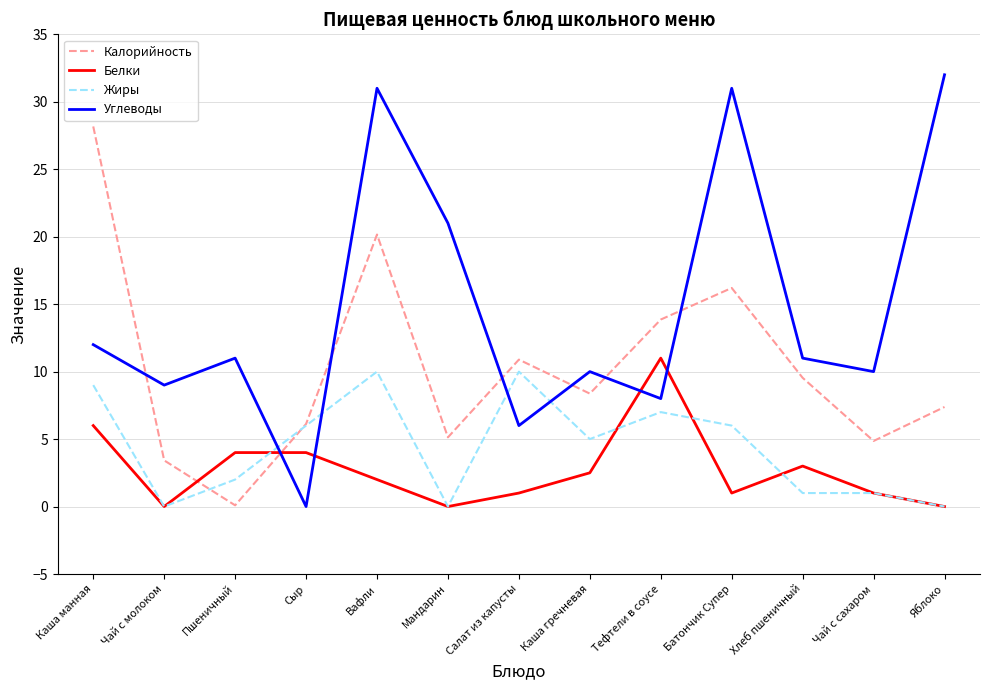

True or false: Белки and Углеводы cross at least once.

True